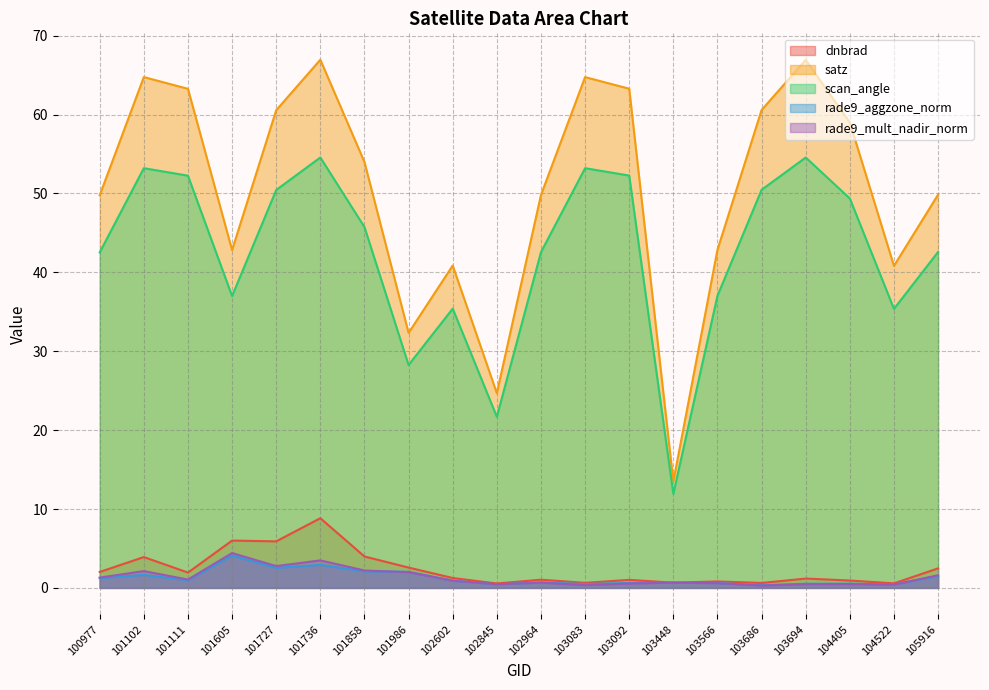

Which series has the largest total across all categories?

satz